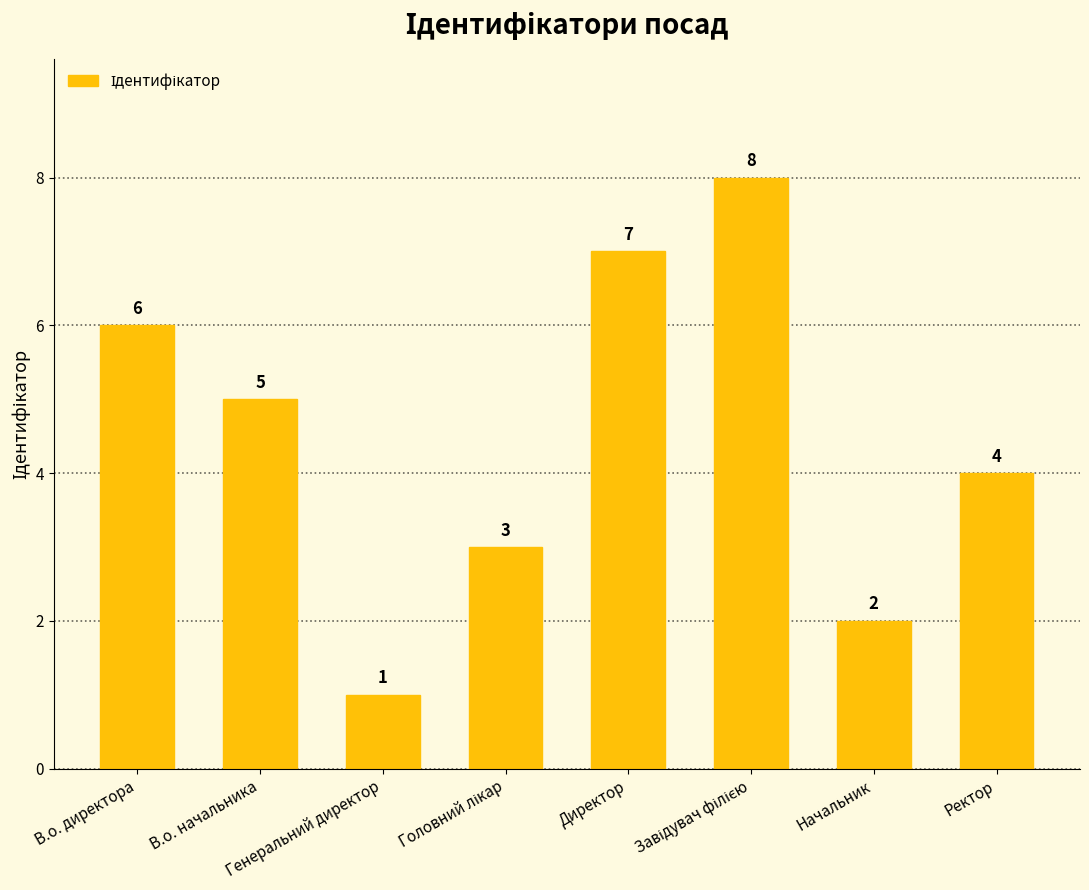

What is the maximum value shown in the chart?

8